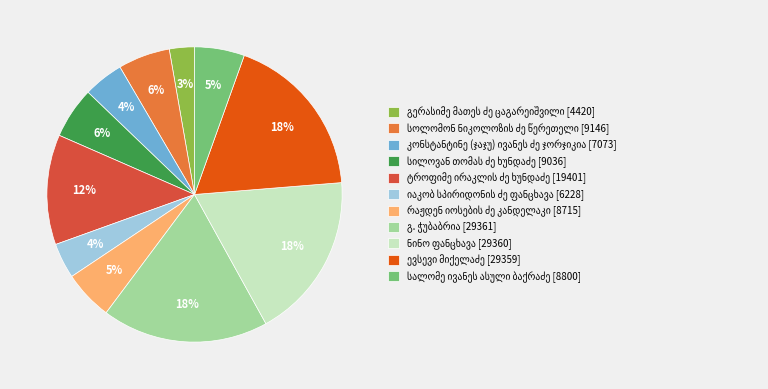

To the nearest percent, what is the average slice percentage?

9%